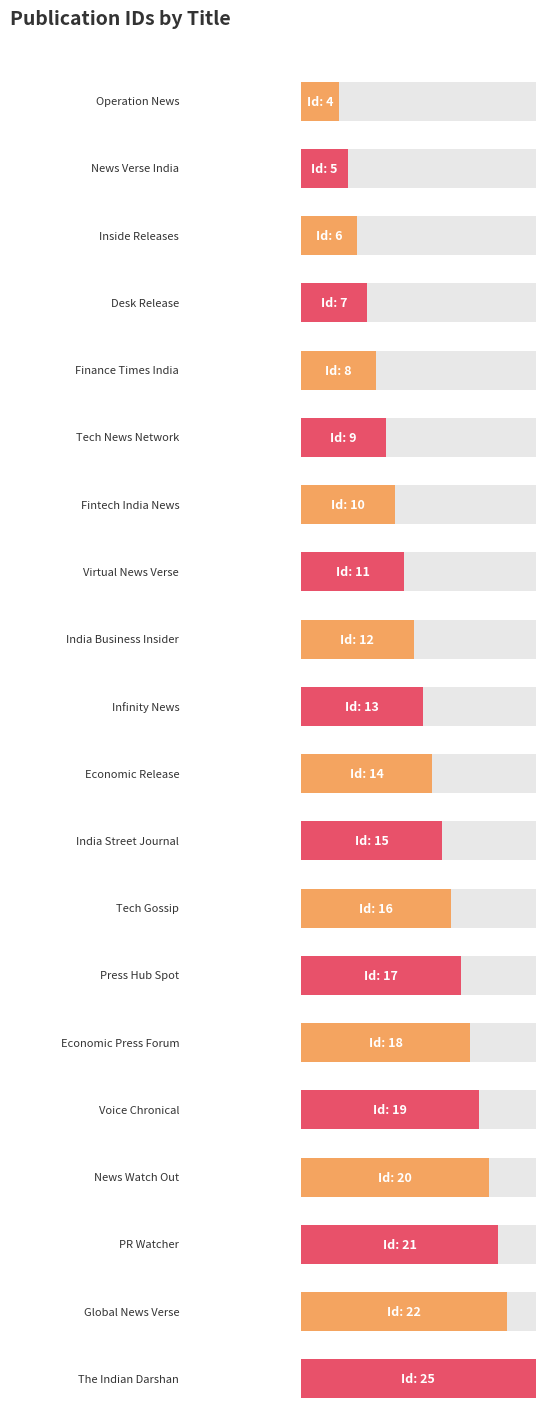

What is the sum of the values at Global News Verse and Inside Releases?

28